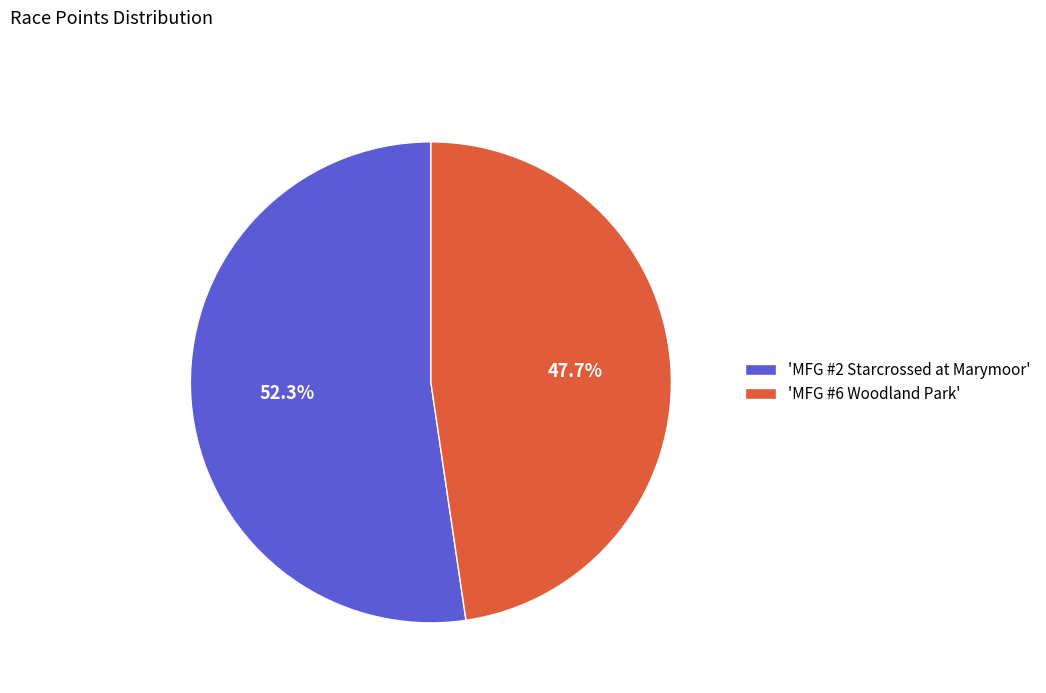

How many segments does this pie chart have?

2